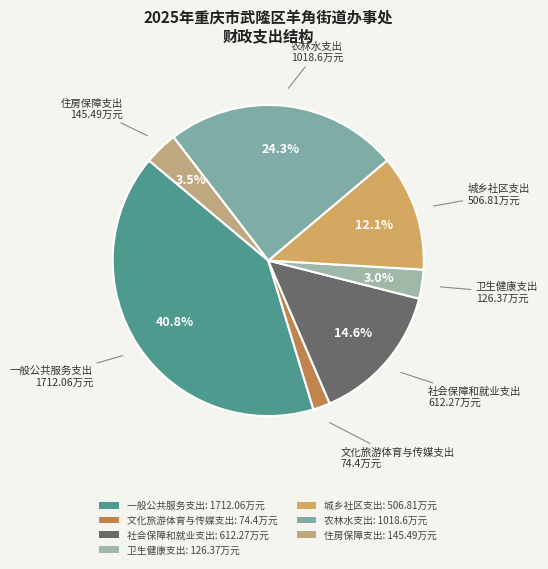

What is the ratio of the value at 住房保障支出 to the value at 卫生健康支出?

1.2